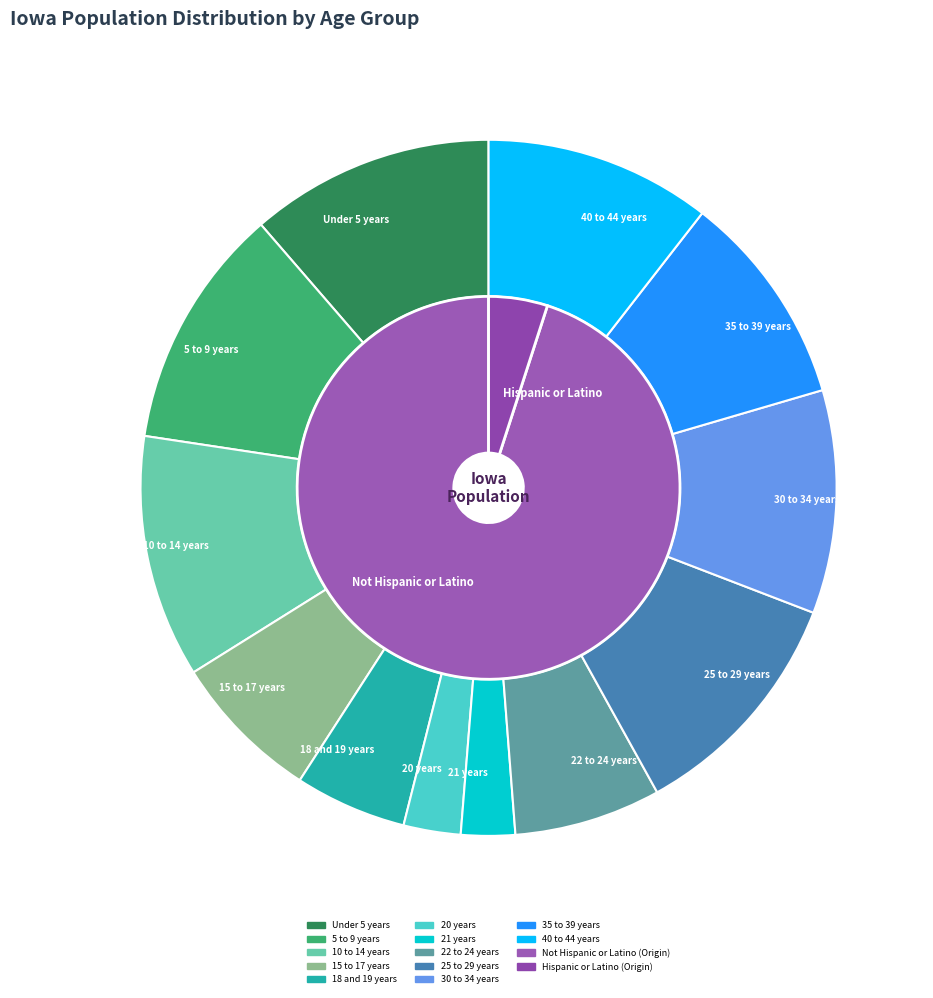

To the nearest percent, what percentage of the pie is Under 5 years?

11%